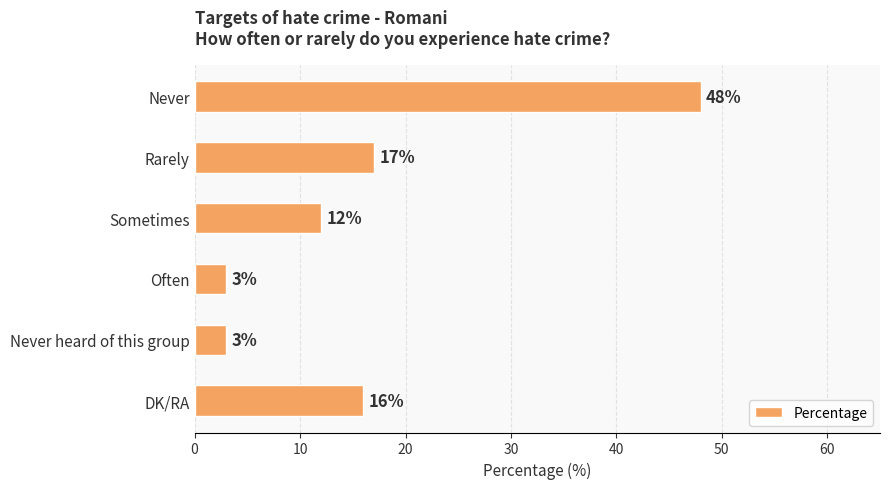

Is it true that the value at Never is 76?

False